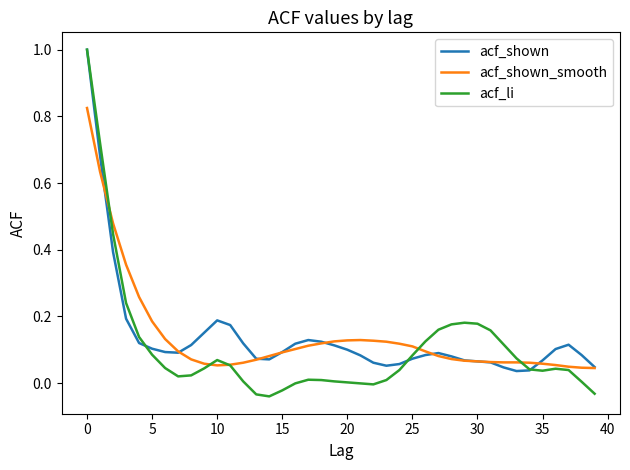

What is the highest value of the acf_shown series?

1.0